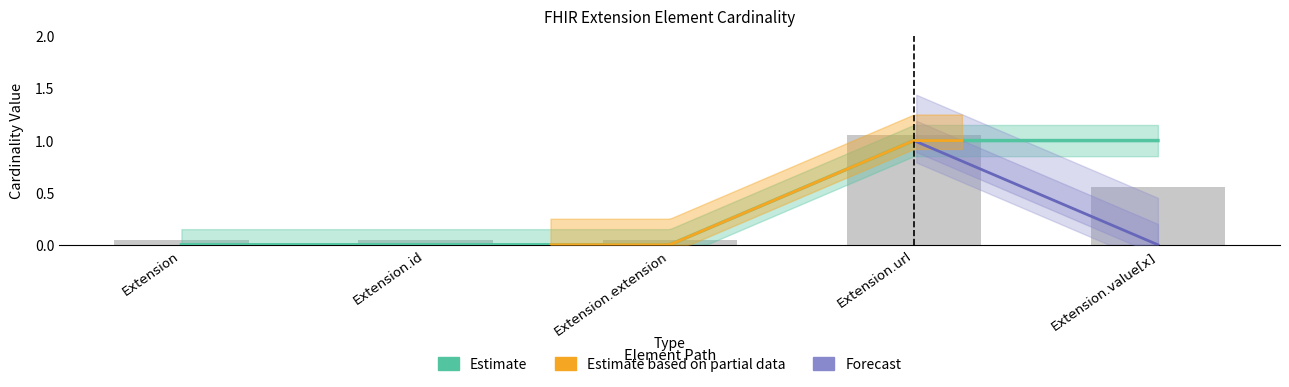

Reading left to right, transcribe all the data shown in this chart.

Min: 0	0	0	1	1
Base Min: 0	0	0	1	0